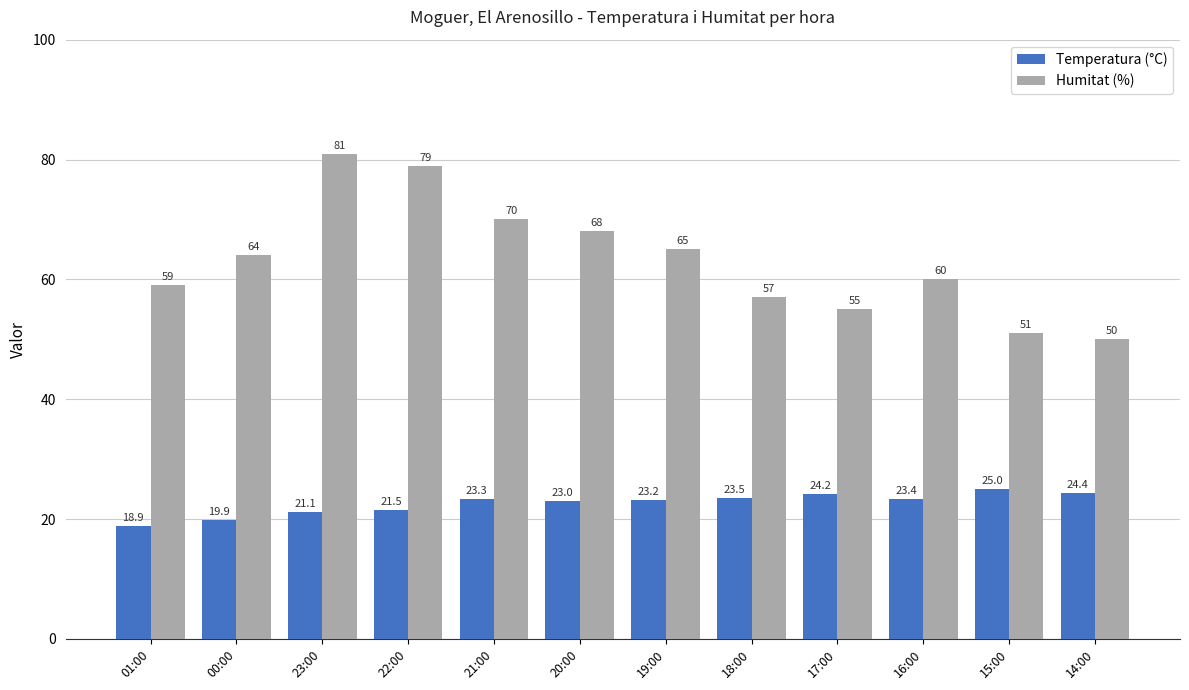

What is the difference between the maximum and minimum values in the Humitat (%) series?

31.0